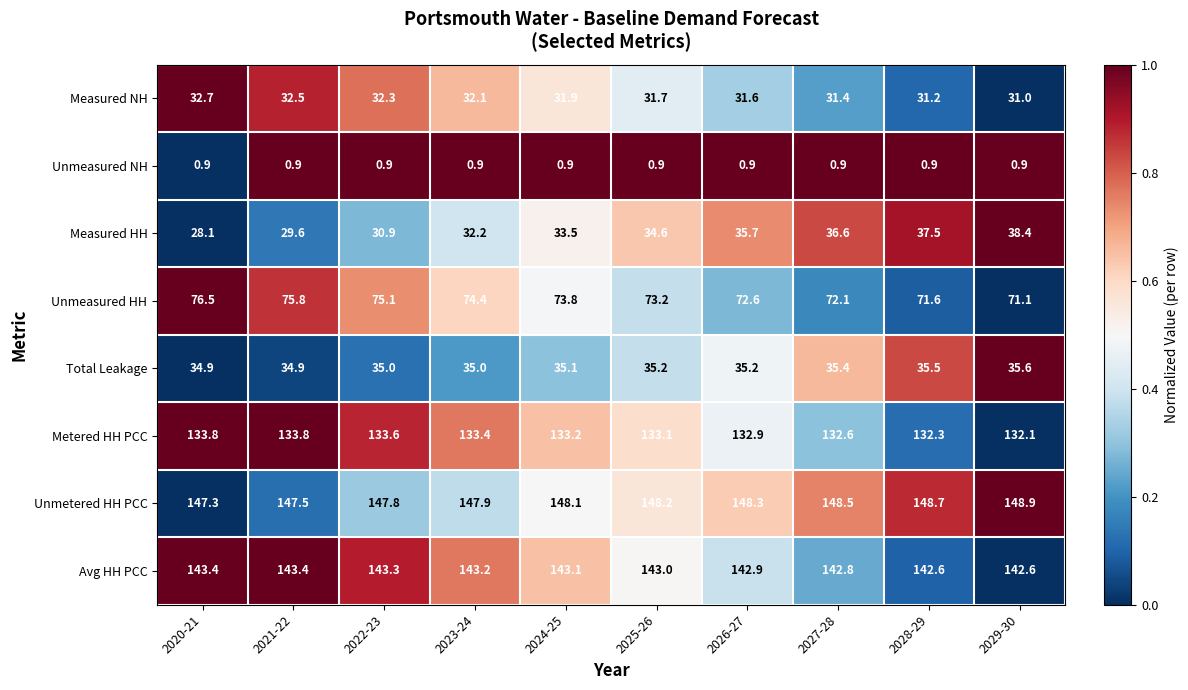

What is the maximum value shown in the chart?

148.9